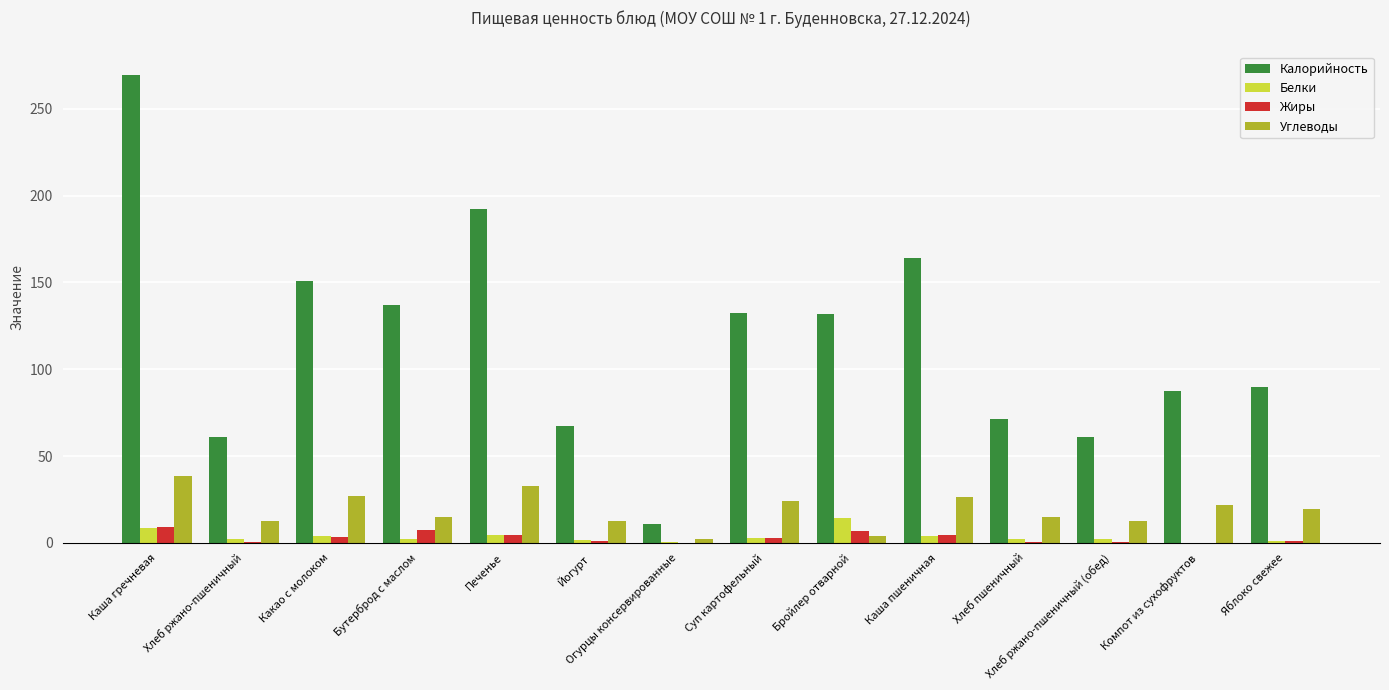

What is the sum of all Жиры values?

41.7